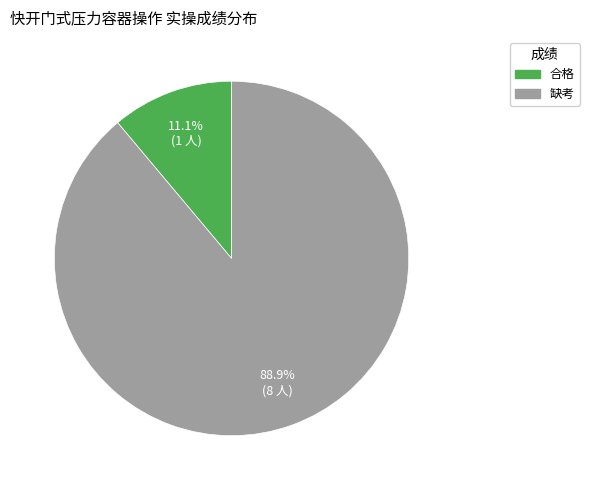

Does 缺考 represent more than half of the total?

Yes